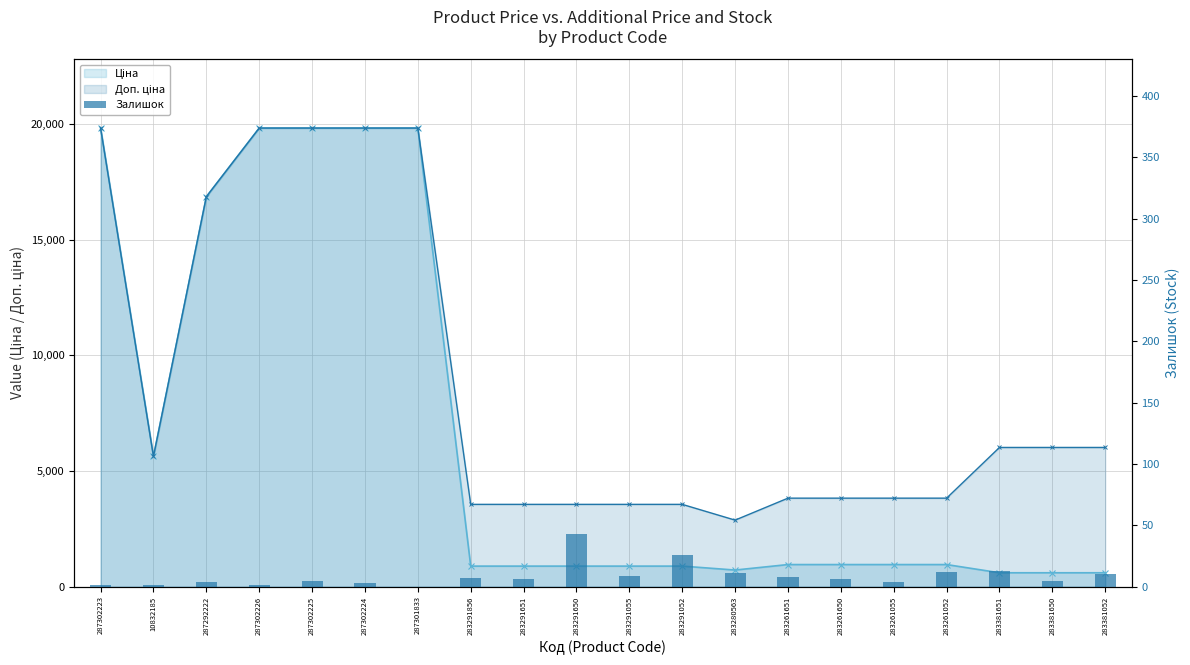

Reading left to right, extract all data points from this chart.

287302223=1	10832185=1	287292222=4	287302226=1	287302225=5	287302224=3	287301833=0	283291856=7	283291651=6	283291650=43	283291055=9	283291052=26	283280563=11	283261651=8	283261650=6	283261055=4	283261052=12	283381651=13	283381650=5	283381052=10